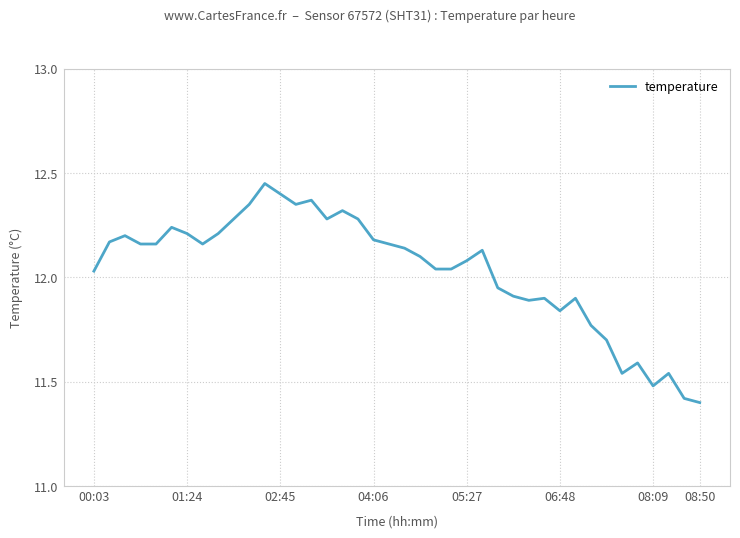

What is the smallest value displayed?

11.4